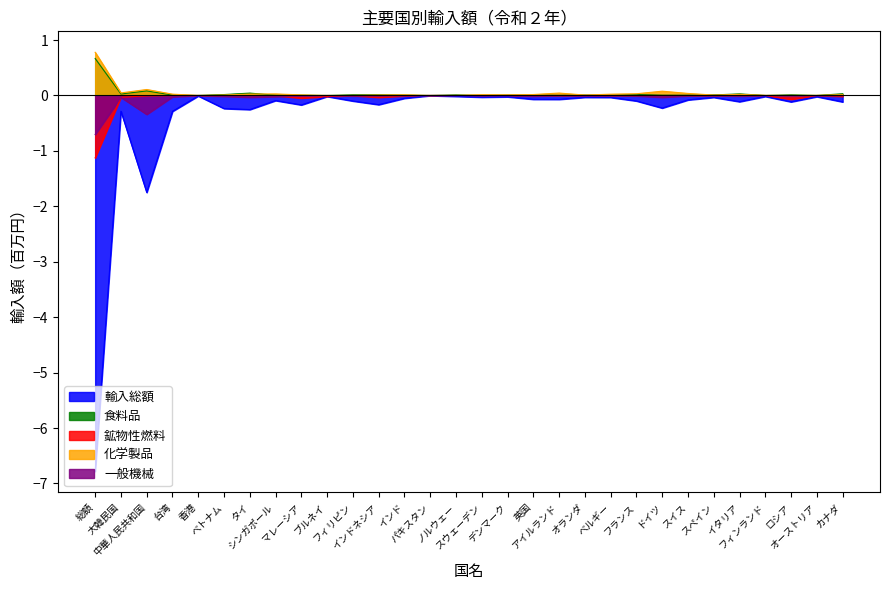

What is the label of the 16th point from the right?

ノルウェー